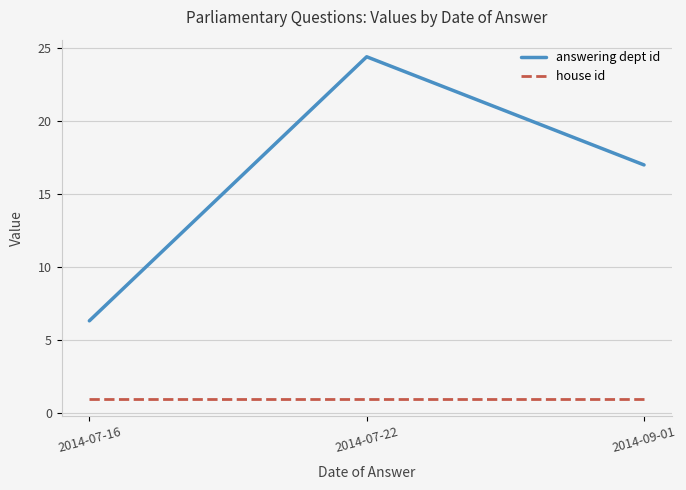

How many lines are shown in the chart?

2